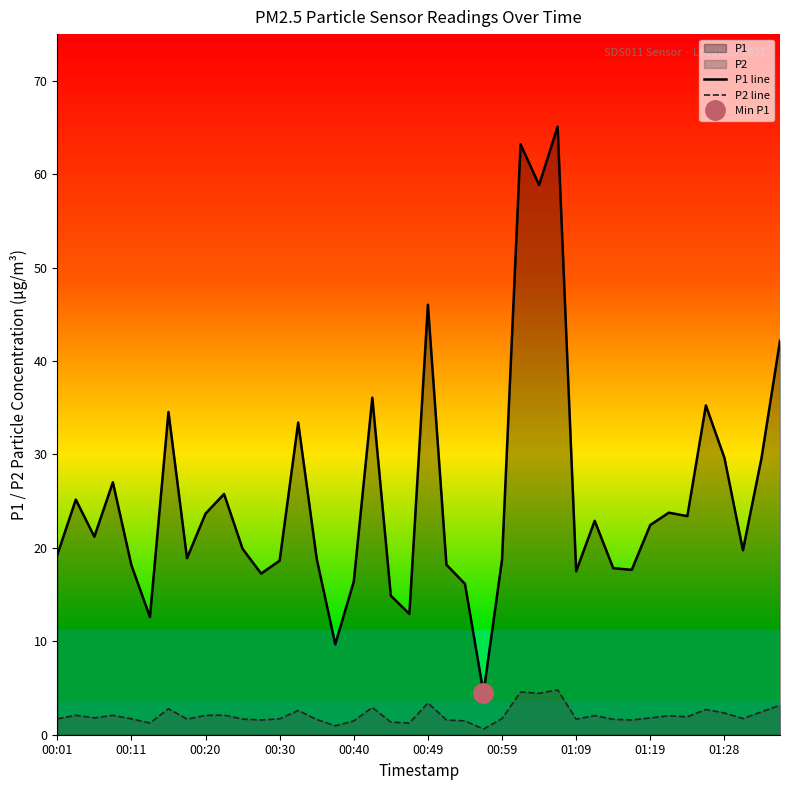

At which category is the sum across all series the highest?

27